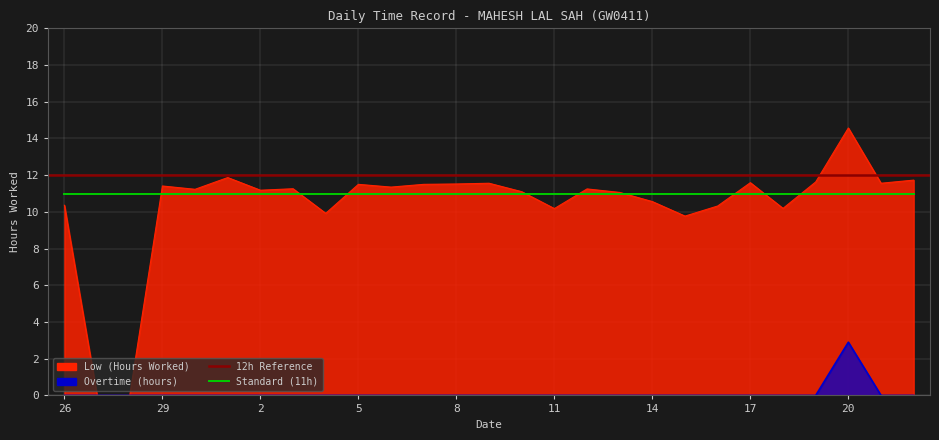

What is the difference between the second highest and second lowest values in the Low (Hours) series?

11.9